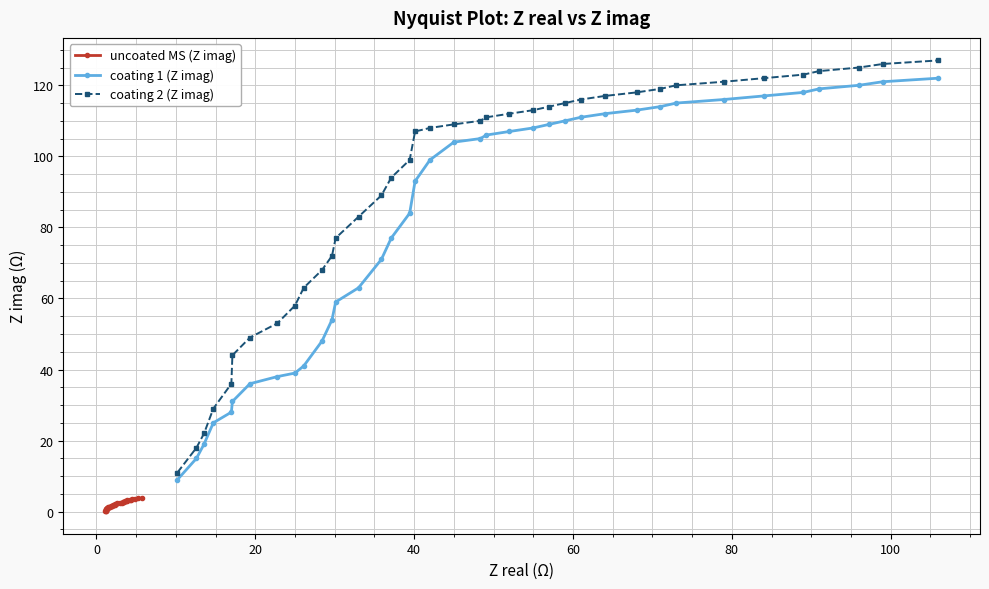

What is the maximum value shown in the chart?

127.0